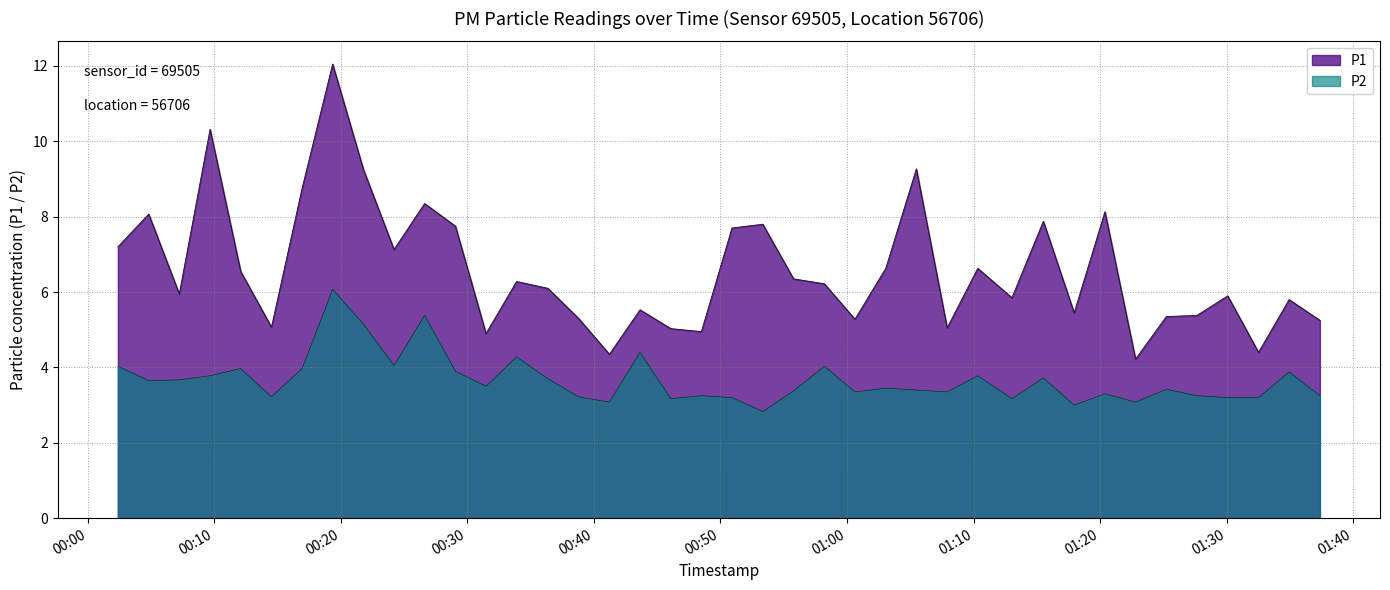

What is the difference between the maximum and minimum values in the P2 series?

3.2